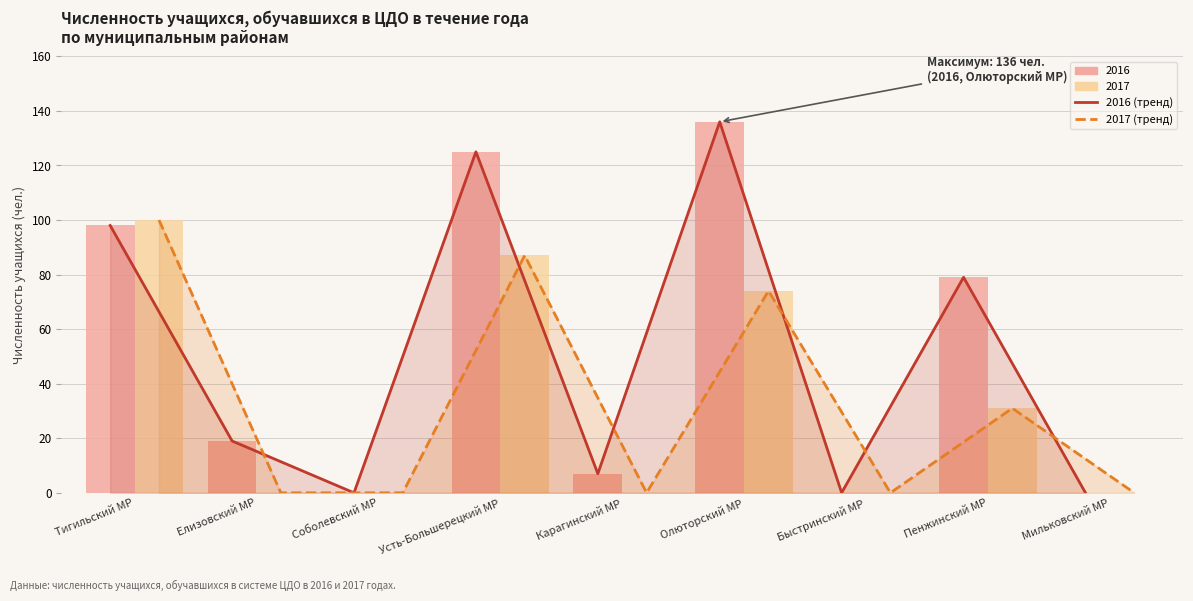

True or false: 2017 (линия) has a value of 59 at Елизовский МР.

False